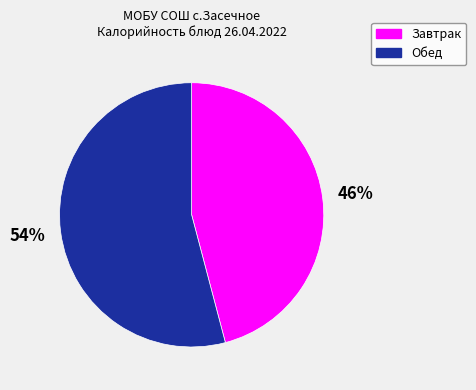

Is there any slice that represents more than half of the pie?

Yes